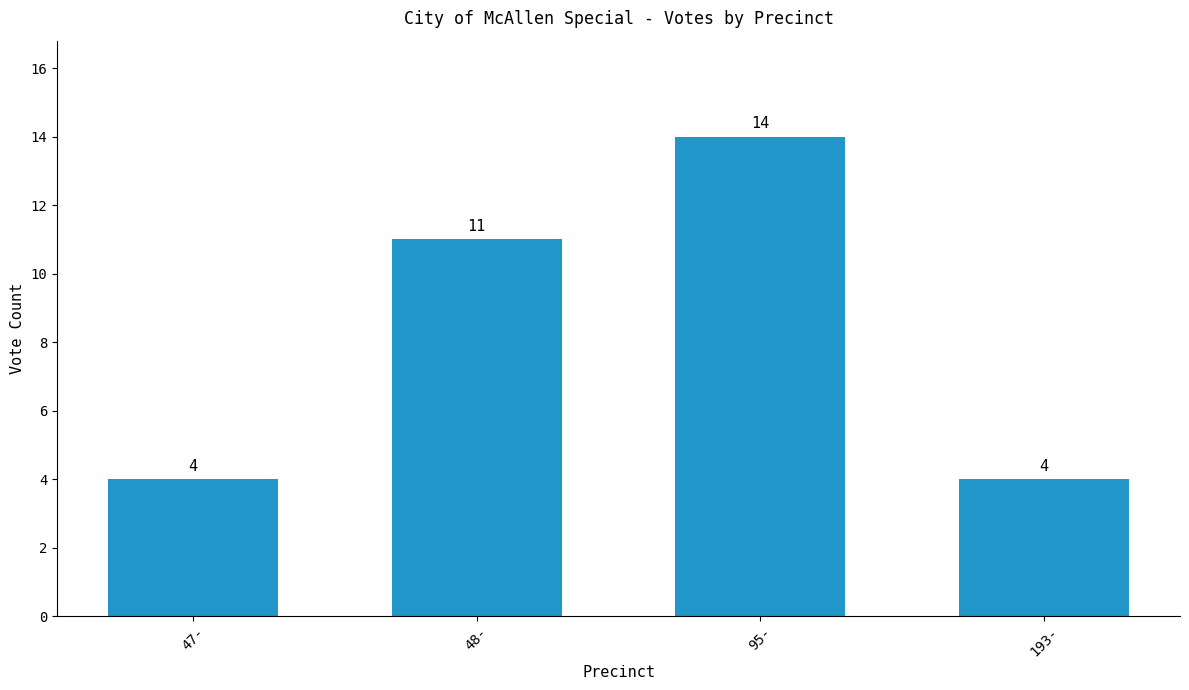

What is the ratio of the value at 95- to the value at 193-?

3.5